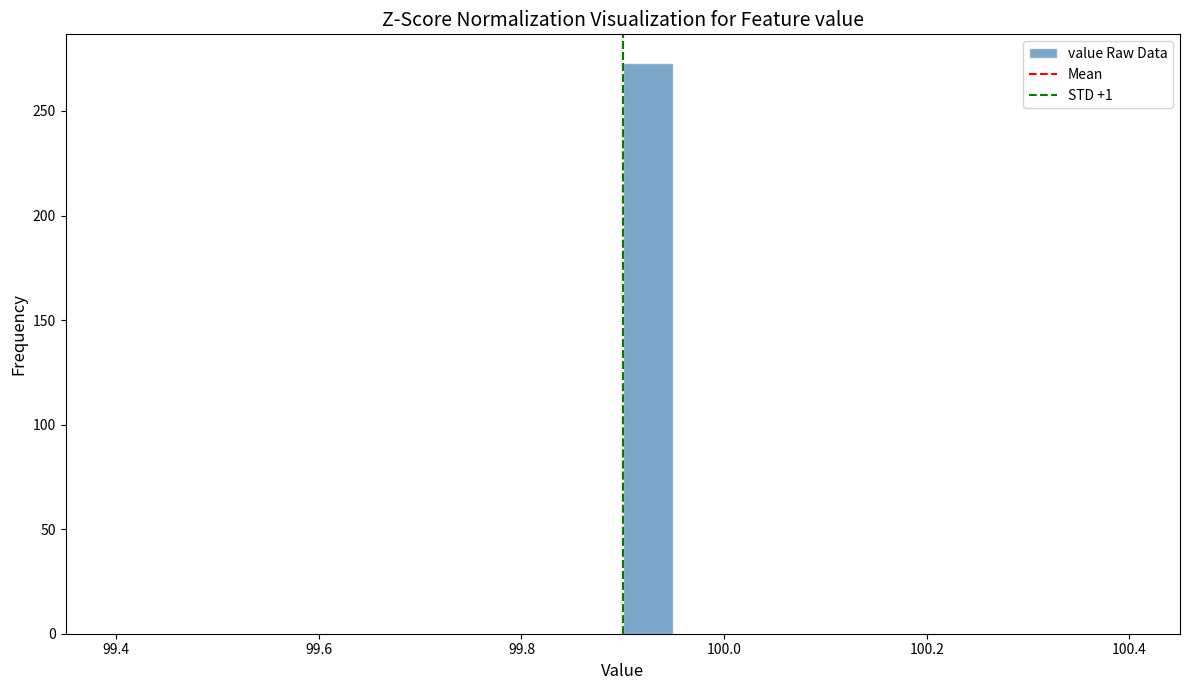

Read against the x-axis, roughly where is the centre of the tallest bar?

99.92